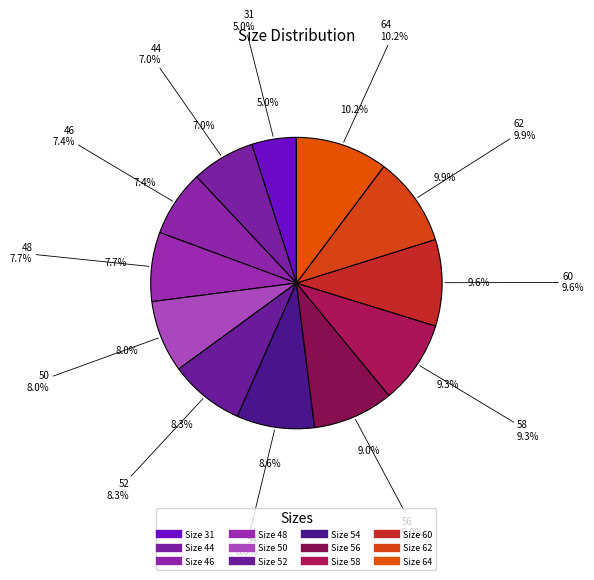

What percentage is the TYPICAL 62 slice, to the nearest percent?

10%